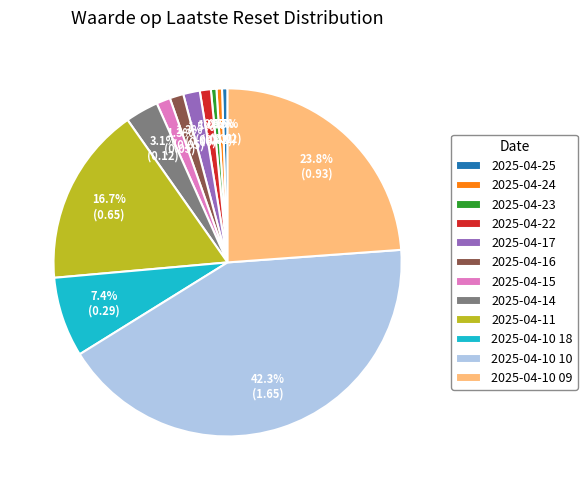

Which category has the biggest portion of the pie?

2025-04-10 10